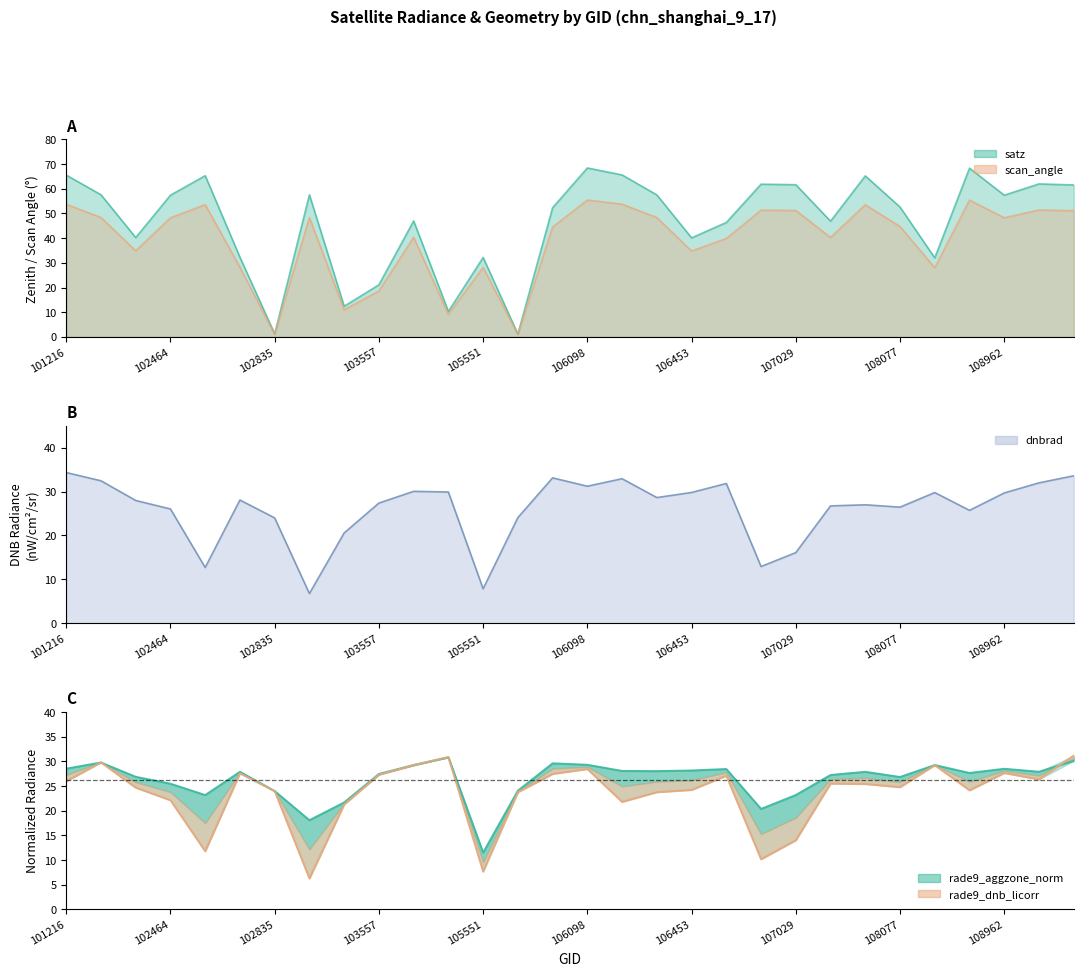

What is the sum of the rade9_dnb_licorr values at 102715 and 108077?

52.4